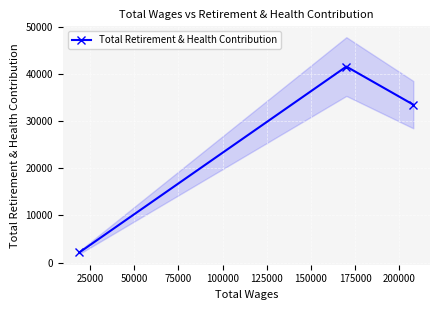

What is the smallest value displayed?

2155